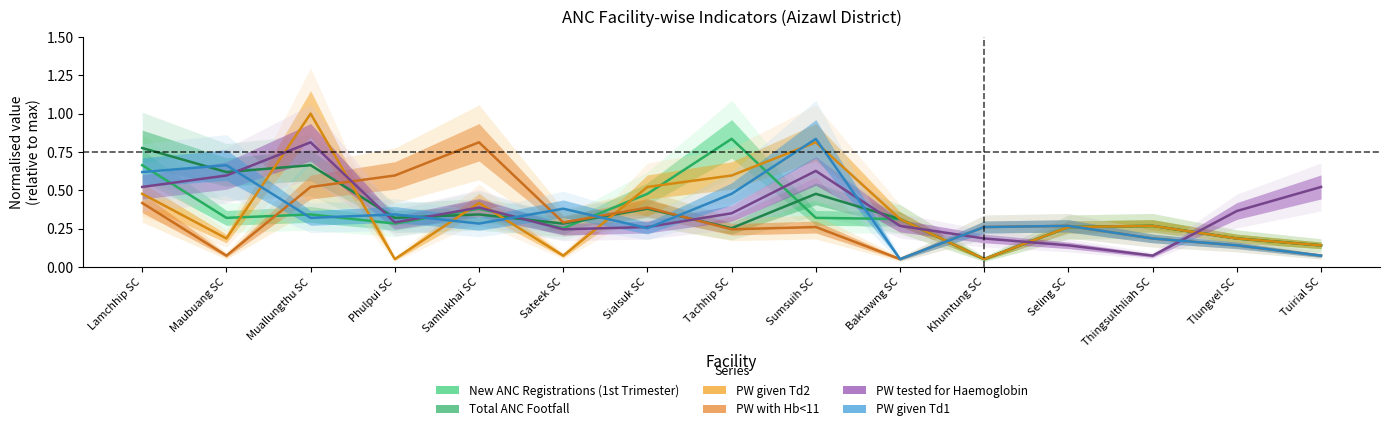

True or false: PW with Hb<11 has a value of 0.0 at Tuirial SC.

False